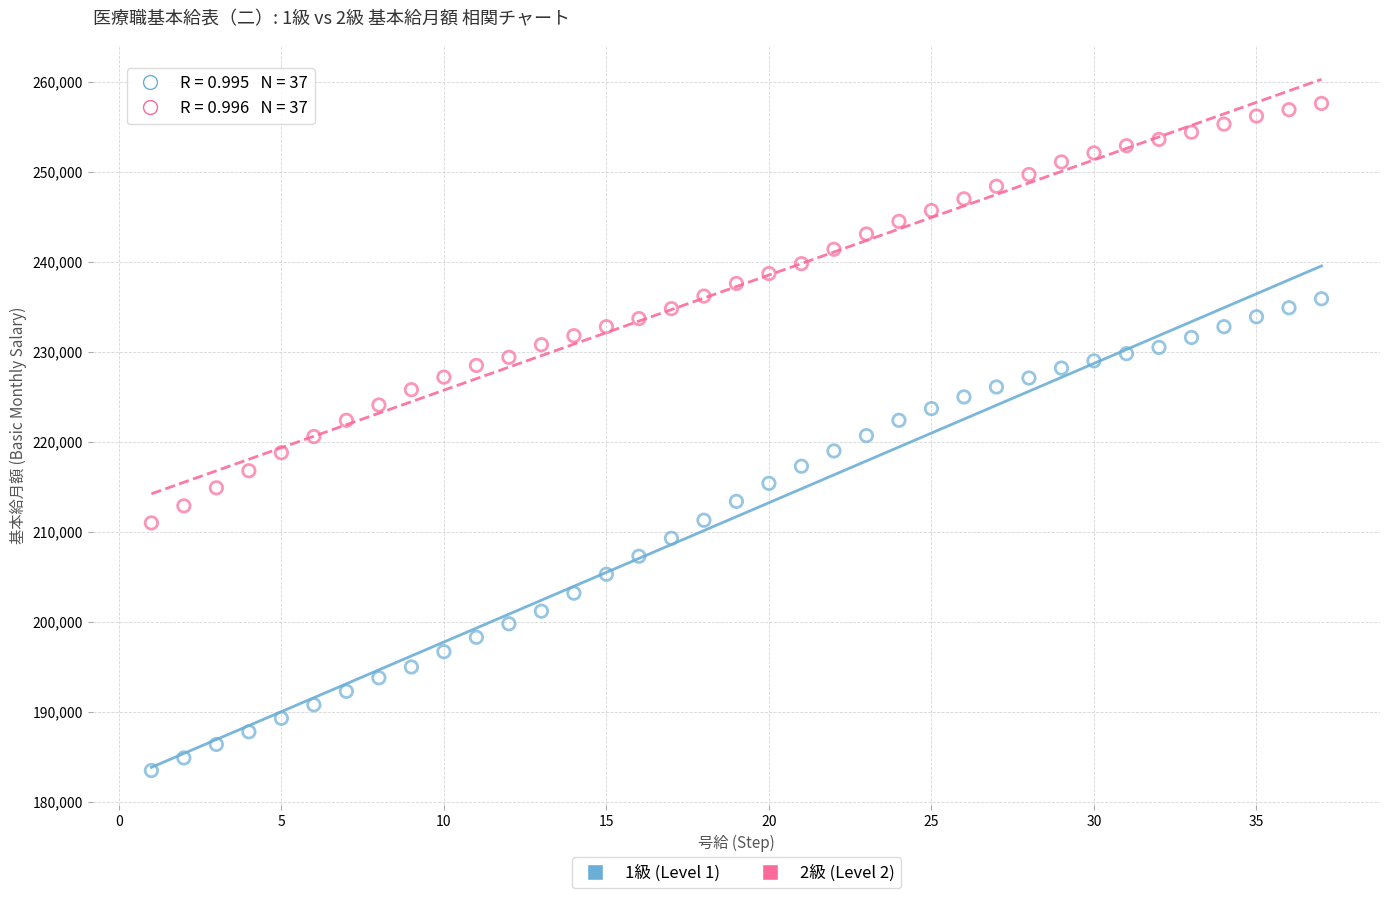

Across all data points, what is the range of Y values (max minus min)?

74100